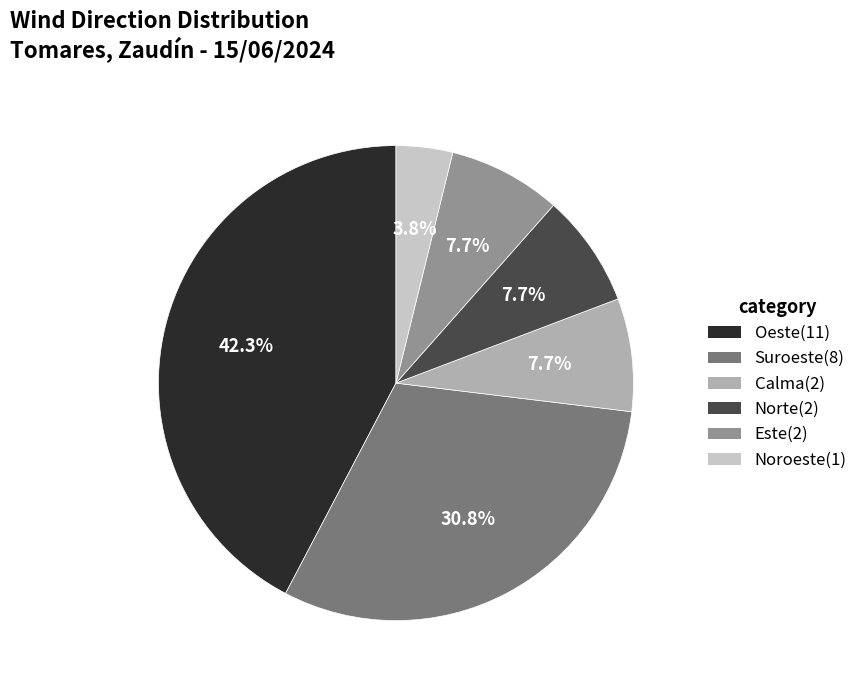

The Este slice represents 1% of the pie. True or false?

False